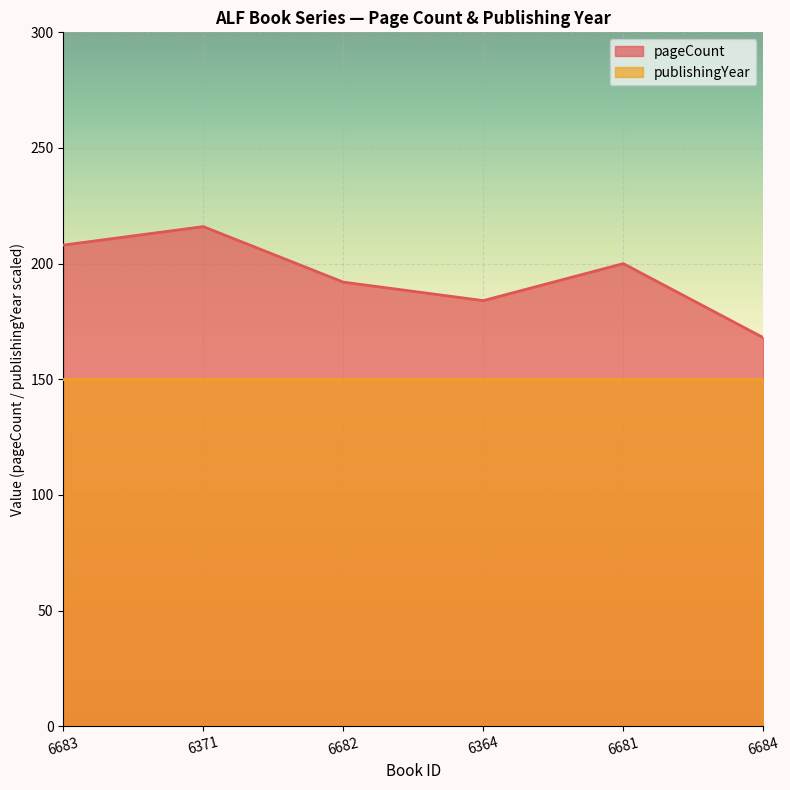

How many points are lower than both their immediate neighbors (excluding endpoints)?

1